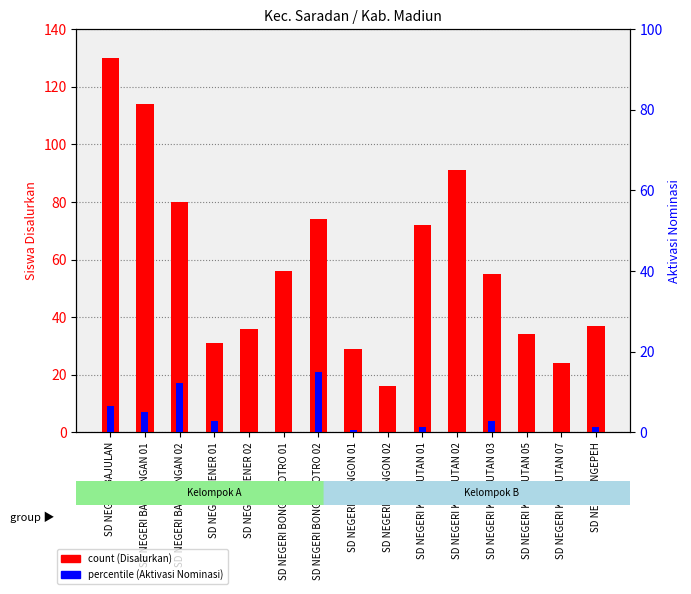

The Disalurkan (Siswa) series shows 16.0 at SD NEGERI KLANGON 02. True or false?

True